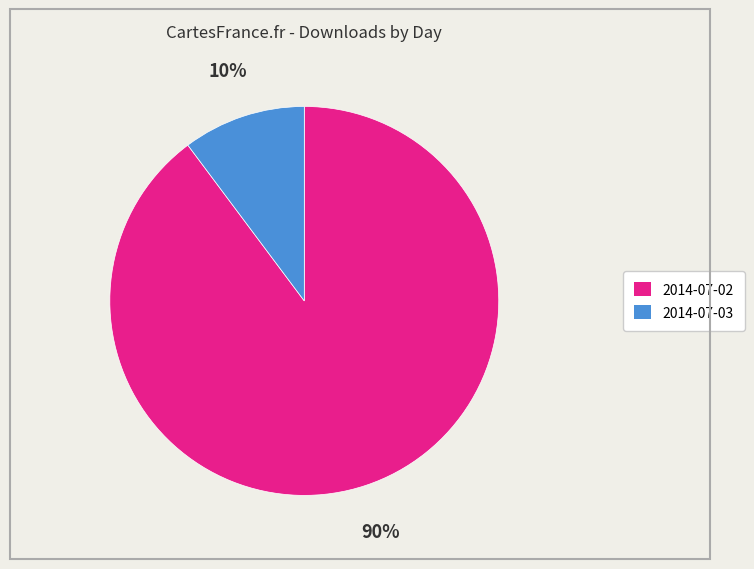

To the nearest percent, what is the difference between the largest and smallest slice percentages?

80%